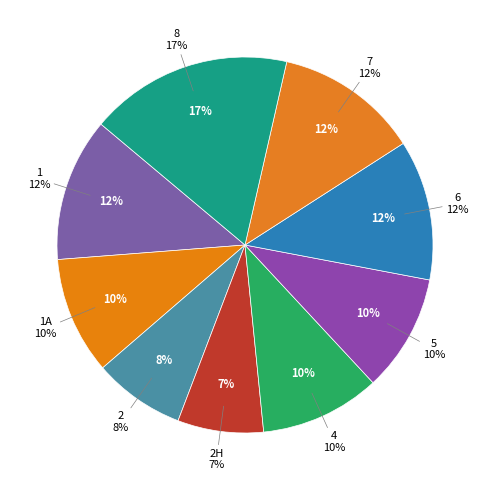

Is it true that 1А is 10% of the pie?

True